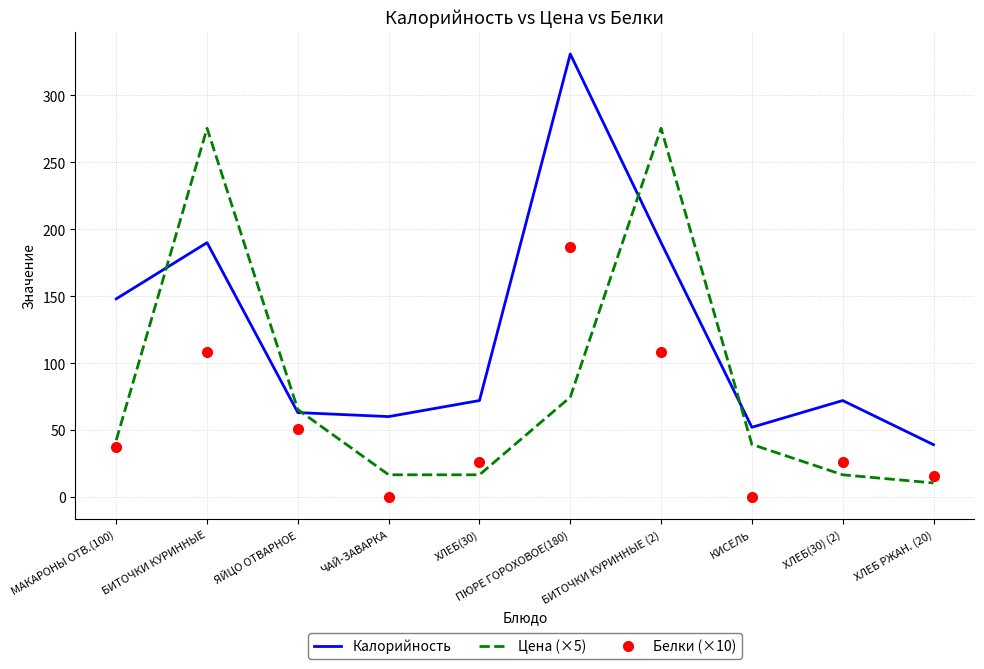

Rank the series by their maximum value, from highest to lowest.

Калорийность, Цена (×5), Белки (×10)